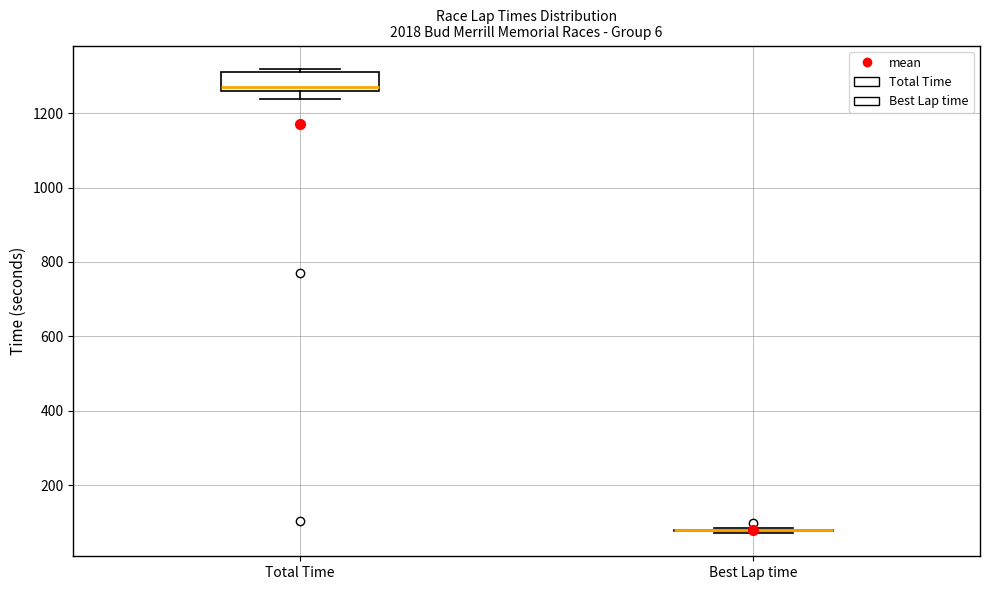

Comparing the boxes themselves (not the whiskers), which one is the tallest?

Total Time